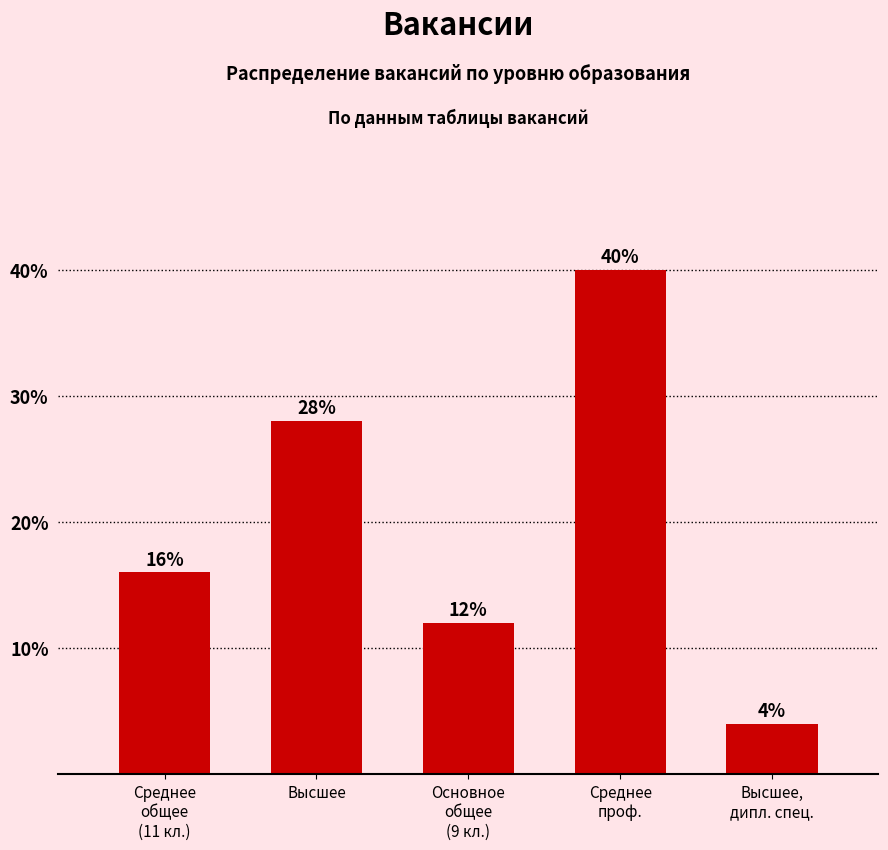

What is the label of the 3rd bar from the left?

Основное
общее
(9 кл.)